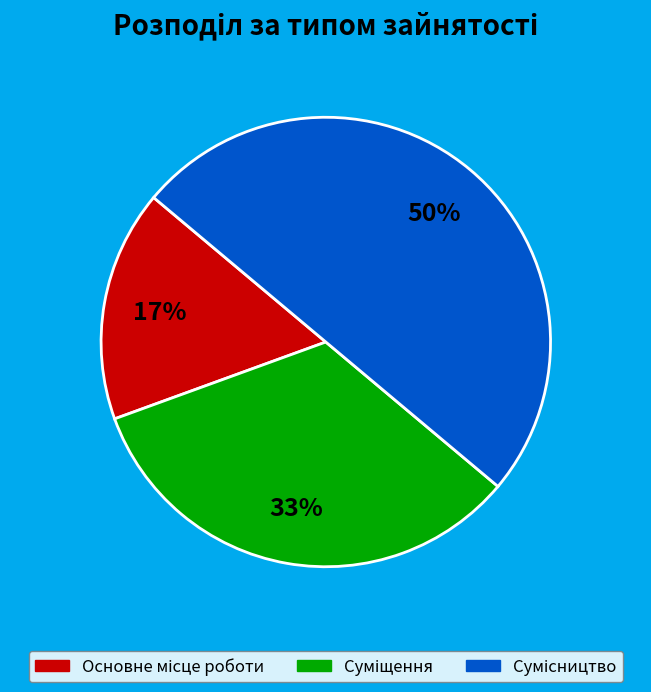

Is it true that Суміщення is 33% of the pie?

True